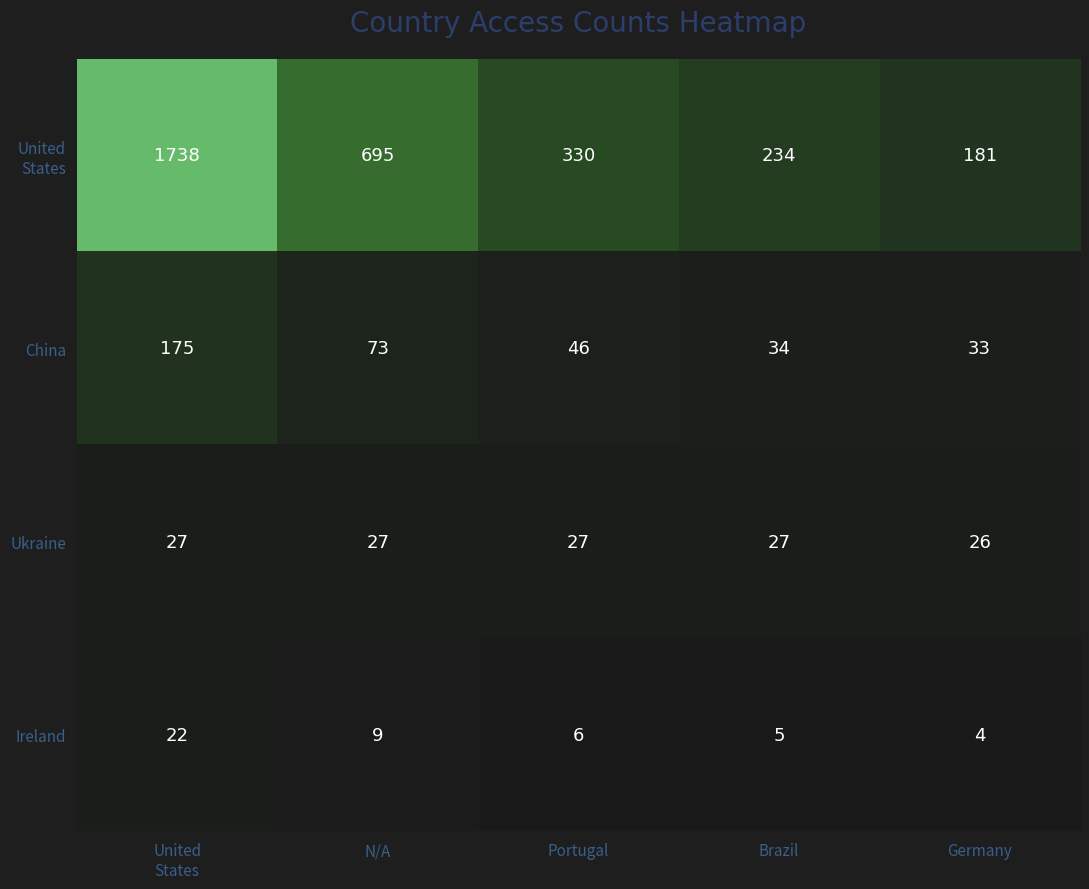

At which category does the chart reach its minimum across all series?

Germany